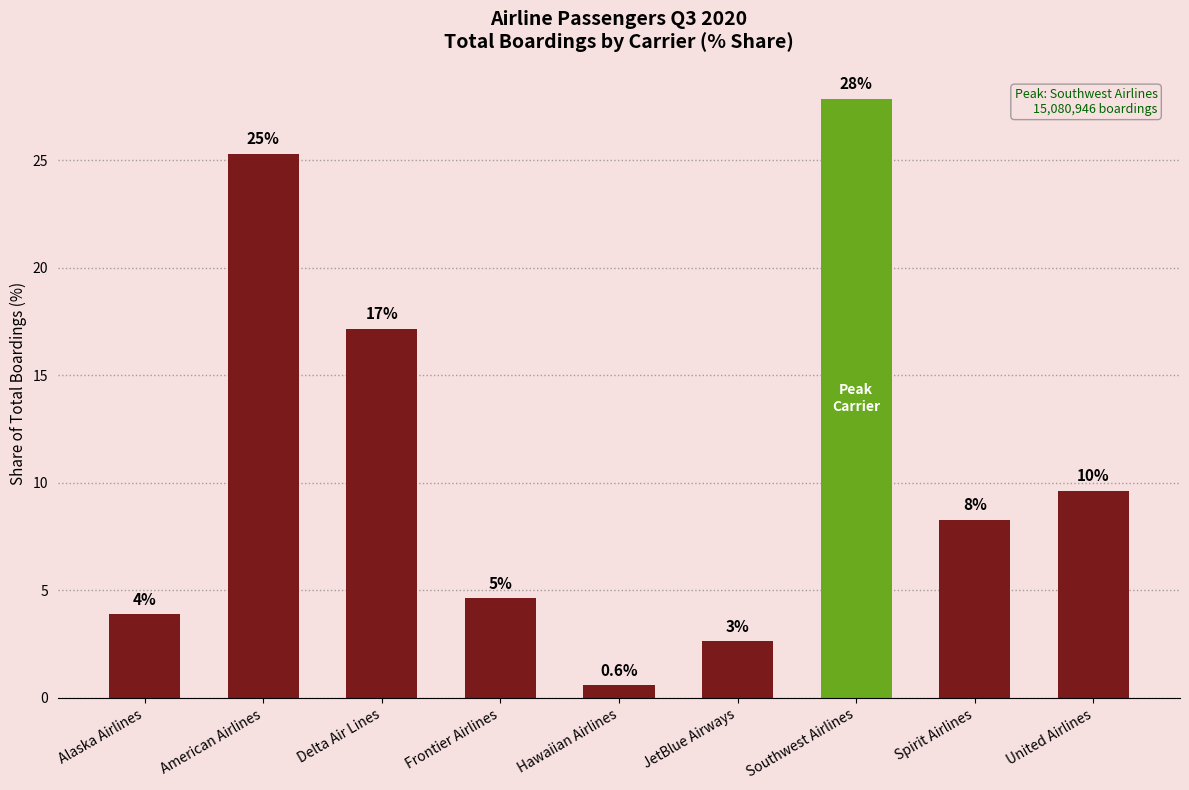

What is the change in value from Alaska Airlines to American Airlines?

+21.4